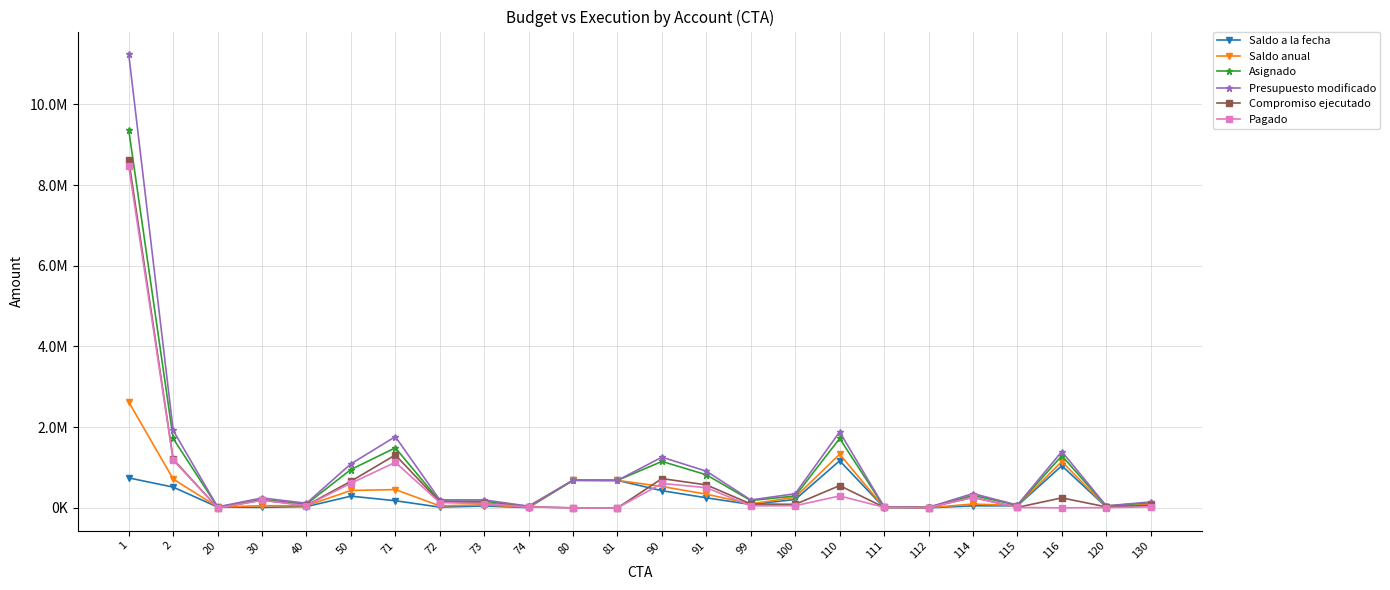

Which series has the widest spread of values?

Presupuesto modificado